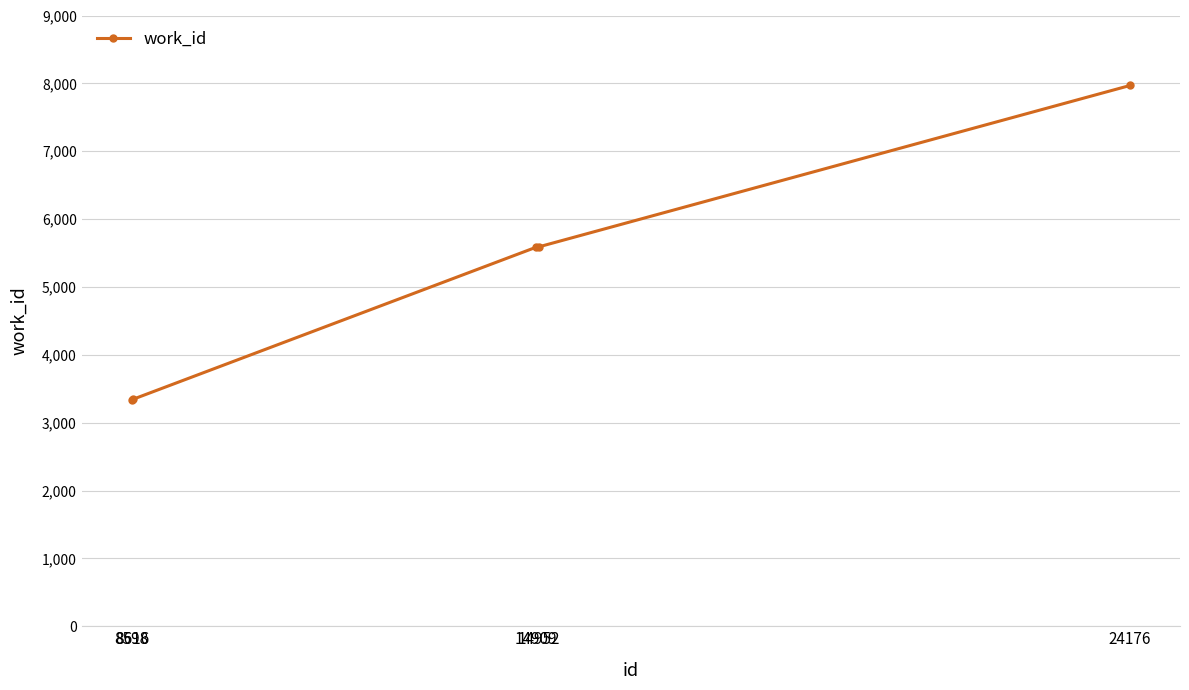

What is the change in value from 8616 to 14952?

+2248